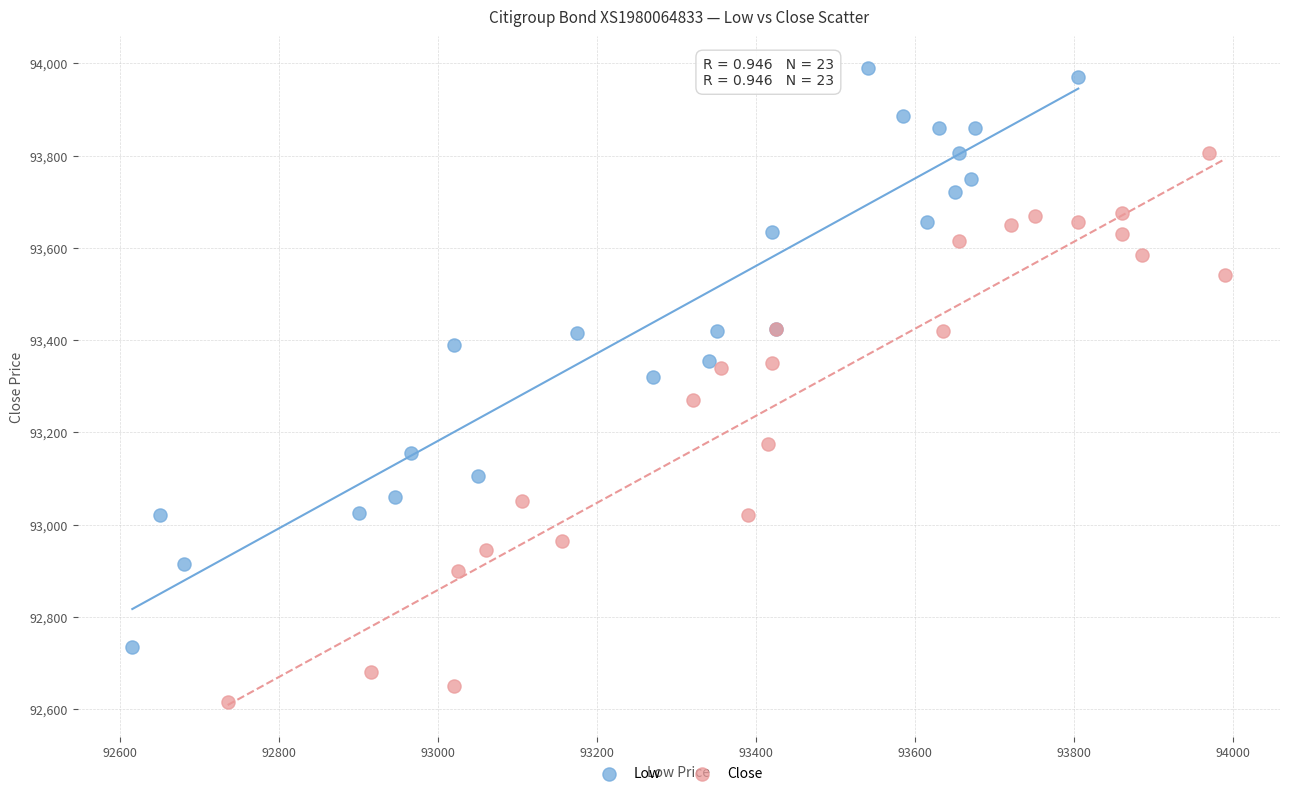

Which series reaches the maximum Y coordinate?

Low